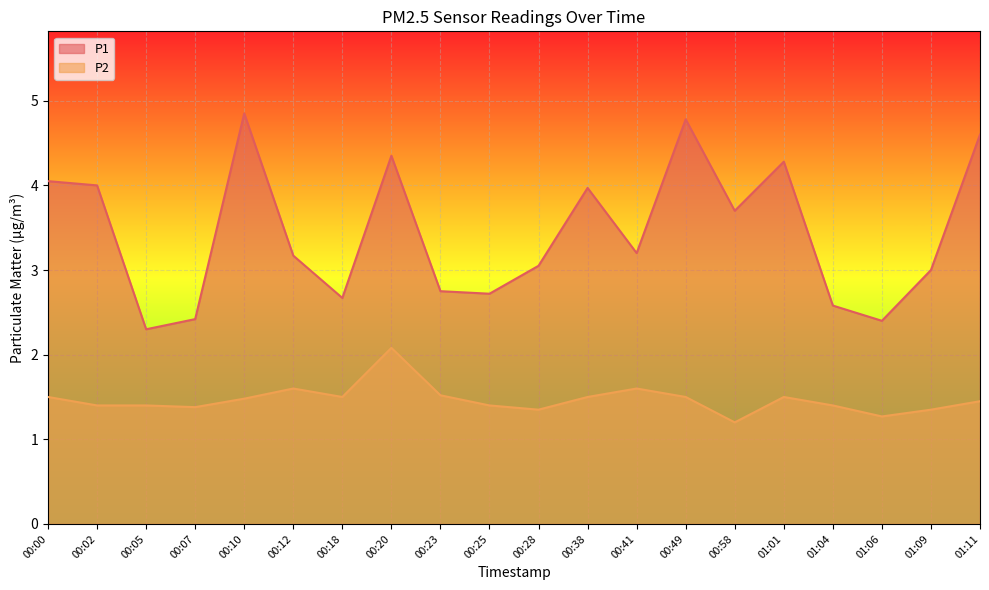

Read the P1 value at 00:38.

4.0